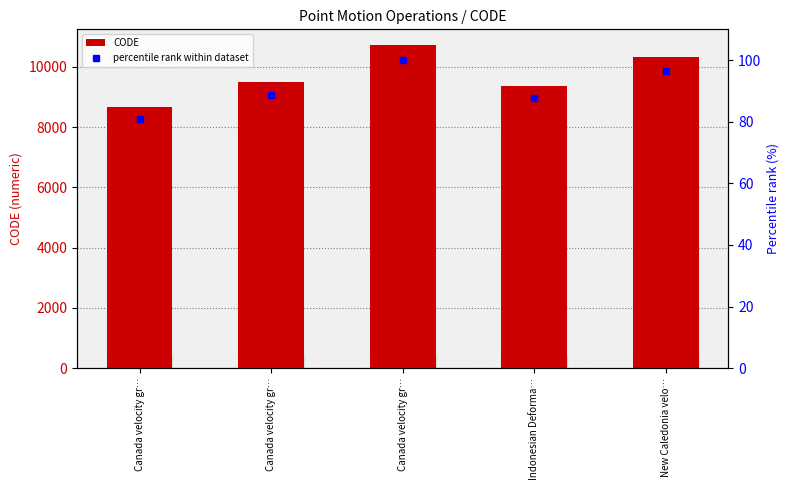

Reading left to right, what are all the values shown in this chart?

CODE: Canada velocity gr…=8676.0	Canada velocity gr…=9483.0	Canada velocity gr…=10707.0	Indonesian Deforma…=9375.0	New Caledonia velo…=10323.0
percentile rank within dataset: Canada velocity gr…=81.0	Canada velocity gr…=88.6	Canada velocity gr…=100.0	Indonesian Deforma…=87.6	New Caledonia velo…=96.4